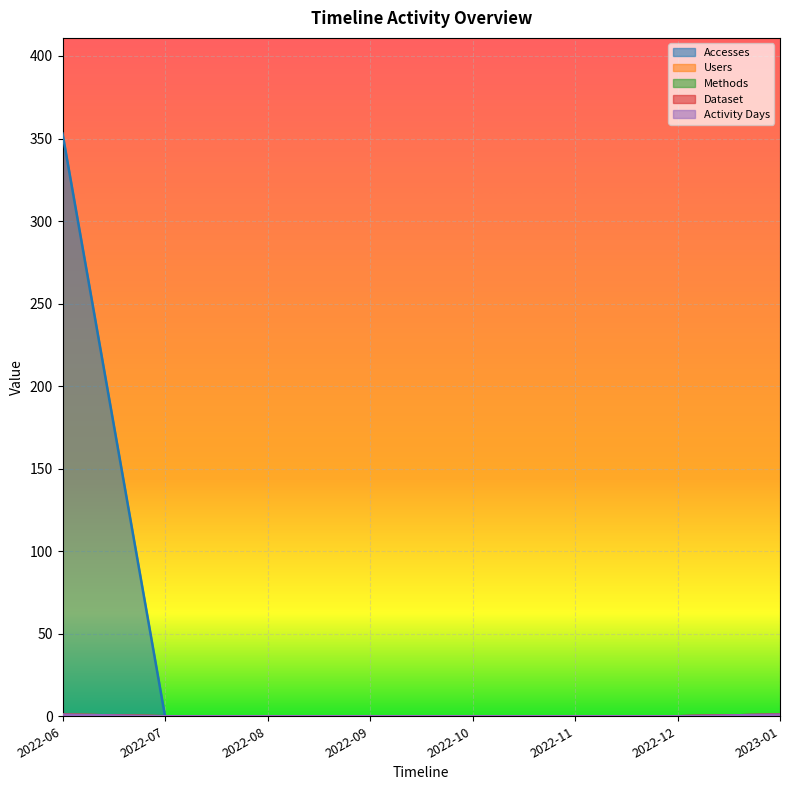

Between 2022-11 and 2023-01, which is larger?

2023-01